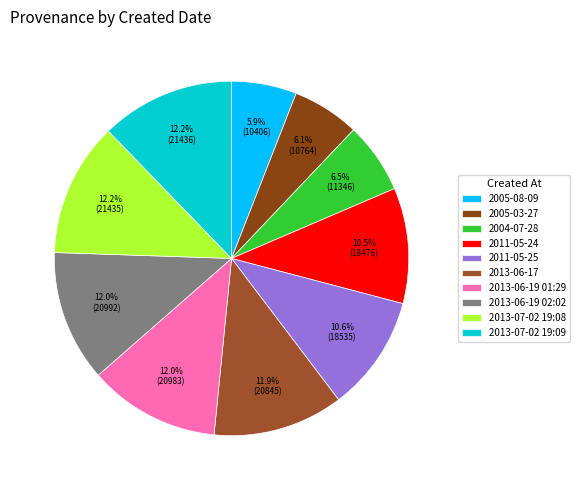

Is it true that 2004-07-28 is 6% of the pie?

True